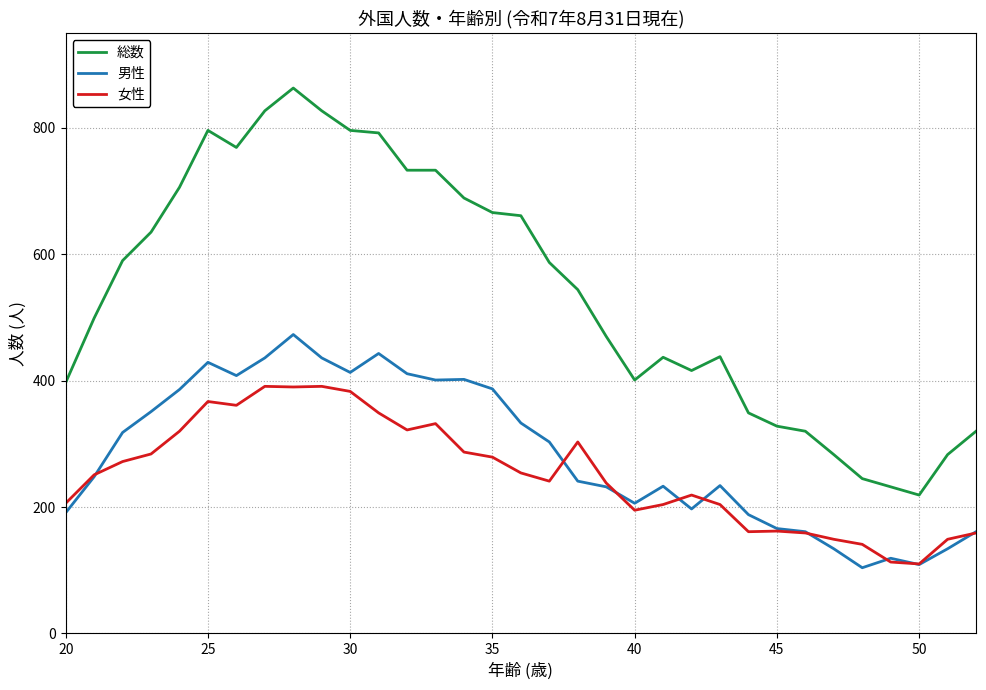

True or false: 総数 and 女性 cross at least once.

False